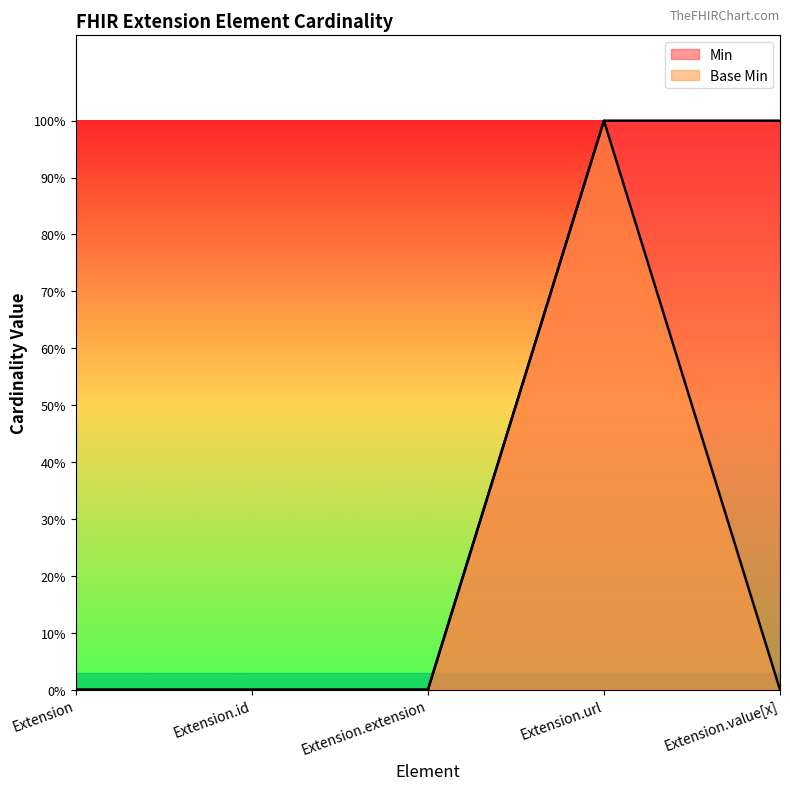

Rank the series at Extension.id from lowest to highest value.

Min, Base Min